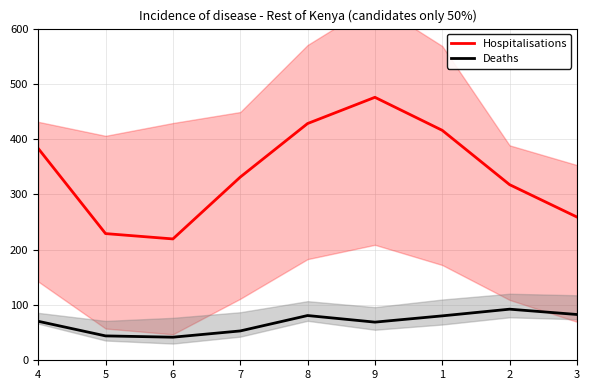

What position from the left is 6?

3